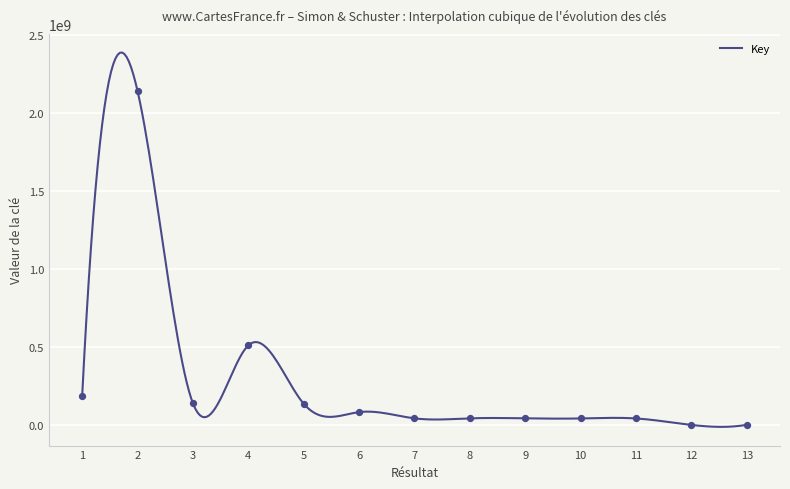

What is the ratio of the value at 3 to the value at 11?

3.3